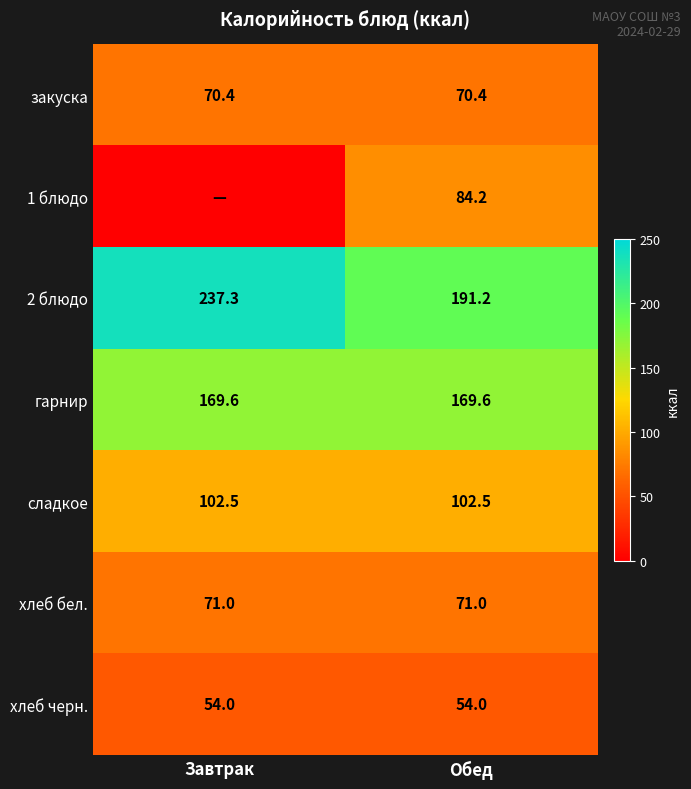

What is the spread (max minus min) of values at Обед?

137.2